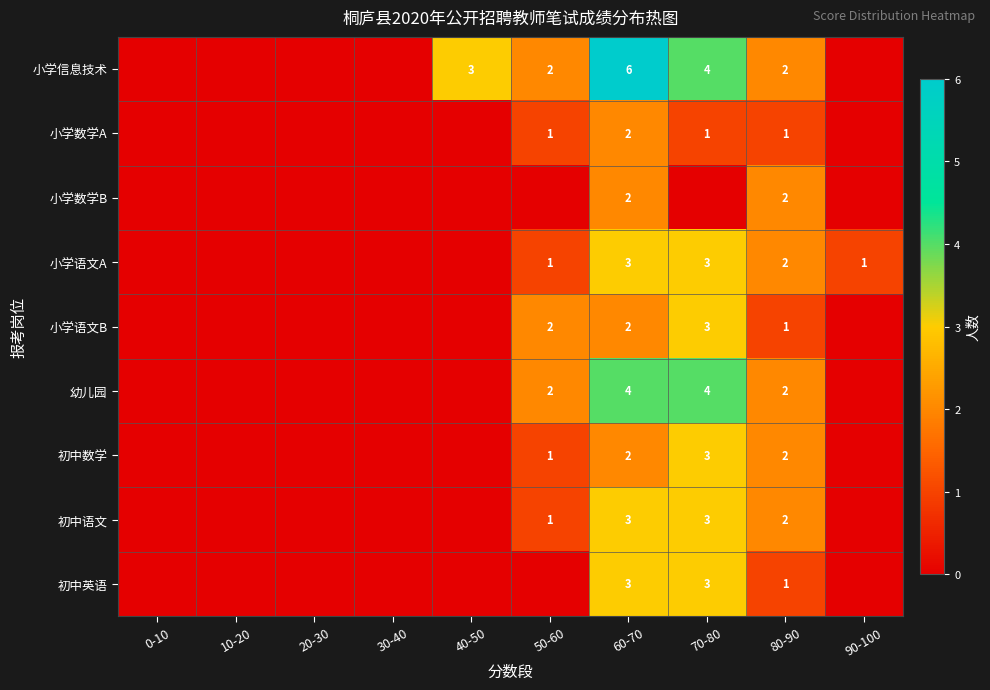

The 初中数学 series shows 1 at 80-90. True or false?

False